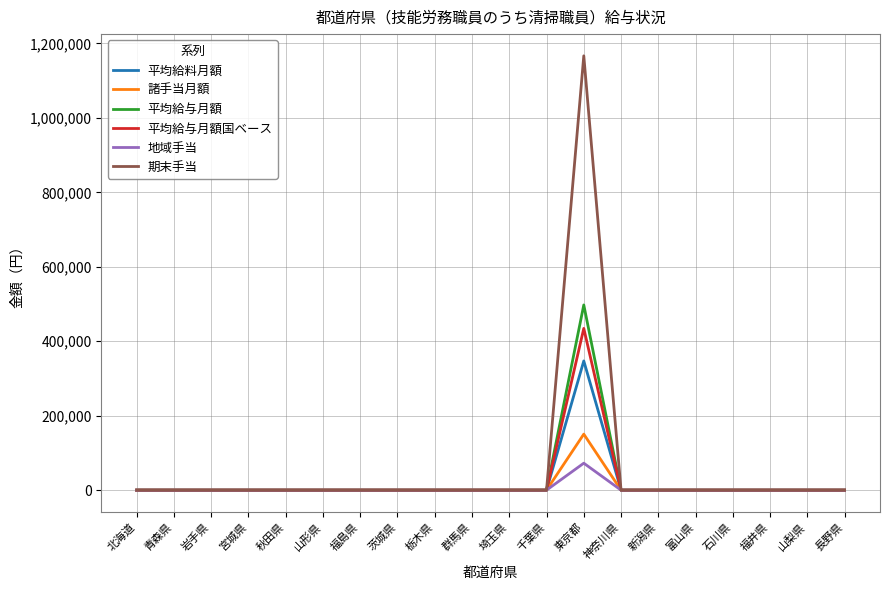

Which series has the largest total across all categories?

期末手当